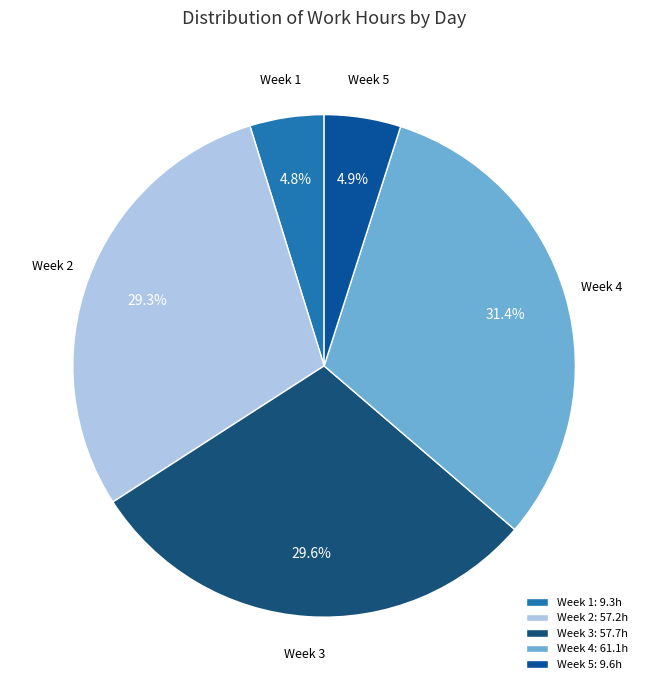

Count the number of slices in the pie.

5